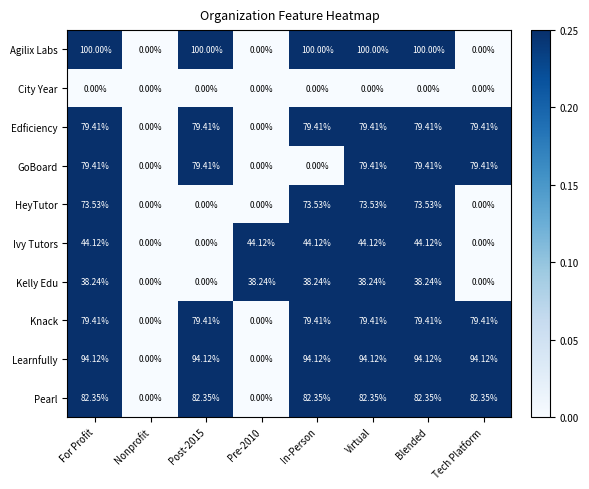

How many series are shown in this chart?

10